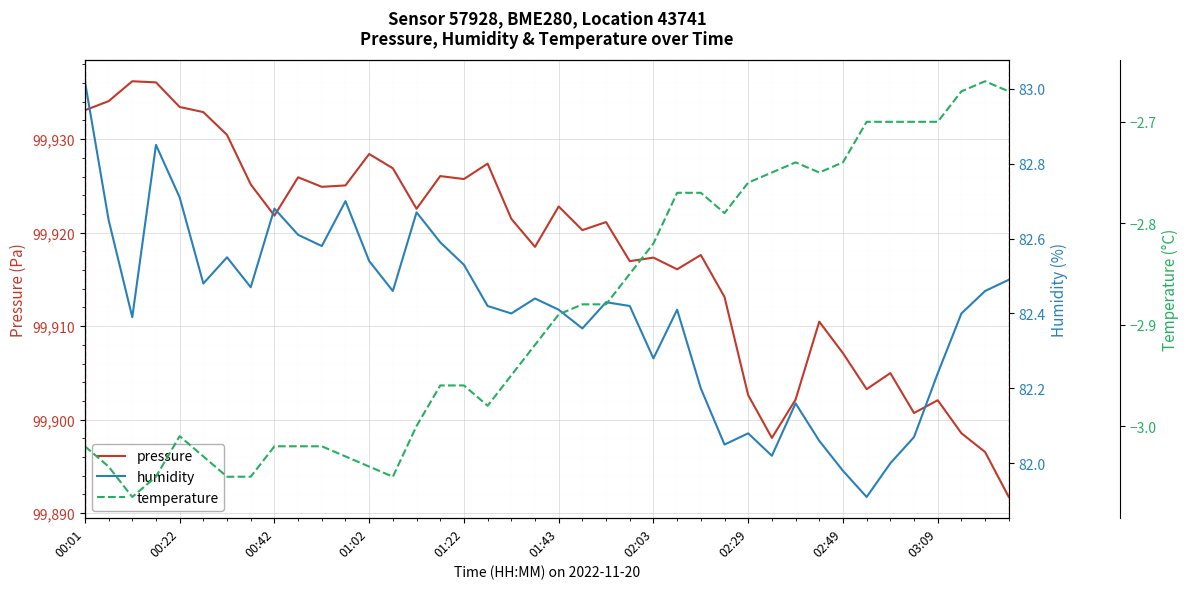

Is it true that pressure equals 99933.4 at 00:22?

True